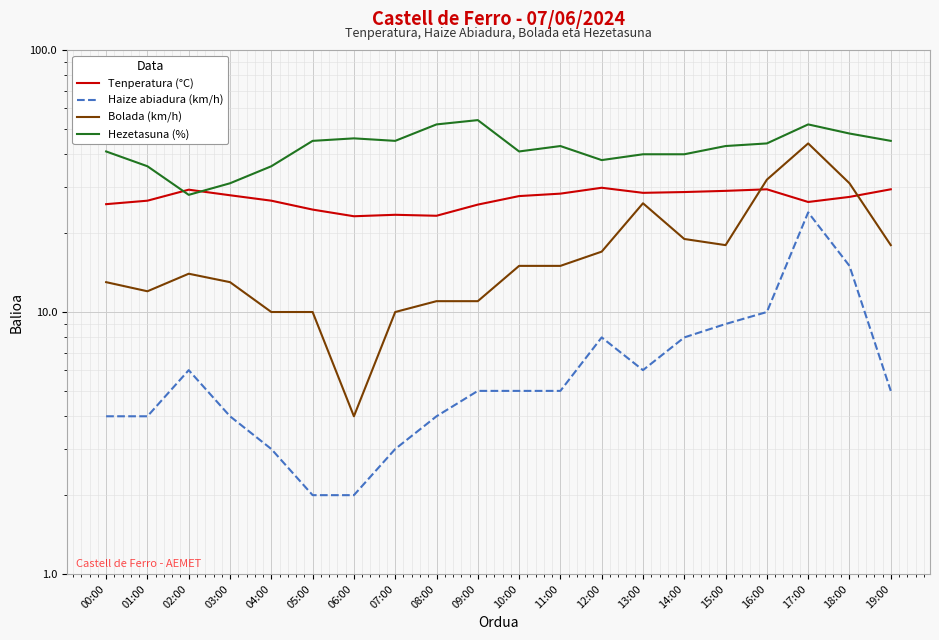

Which series has the widest spread of values?

Bolada (km/h)